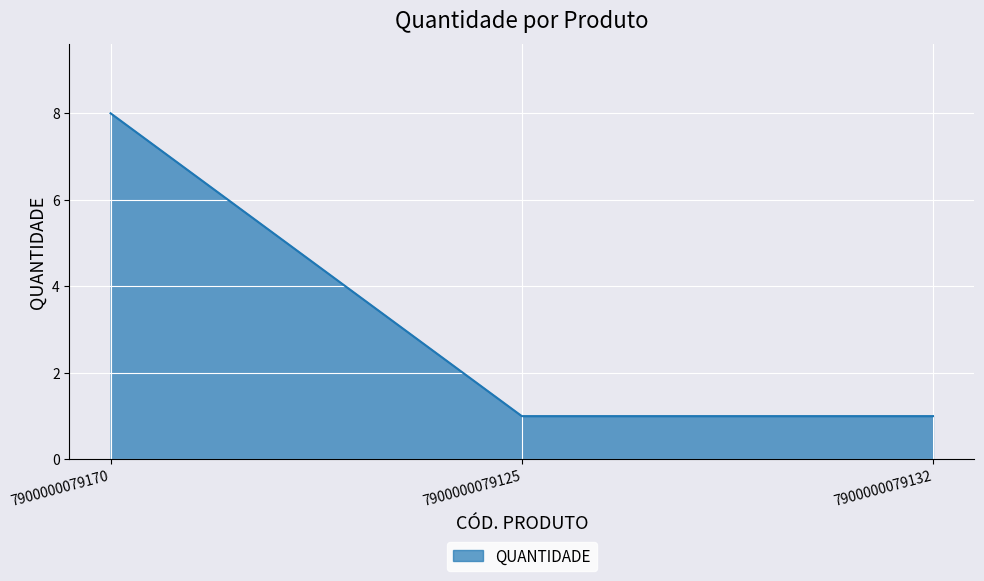

Reading left to right, what are all the values shown in this chart?

8	1	1